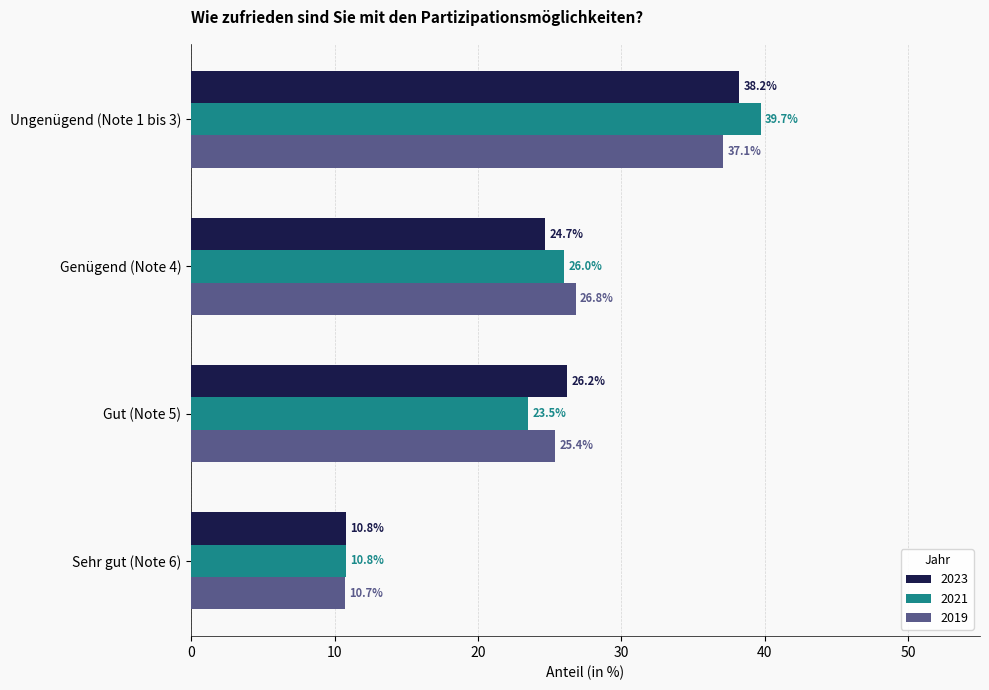

What is the greatest value displayed?

39.7